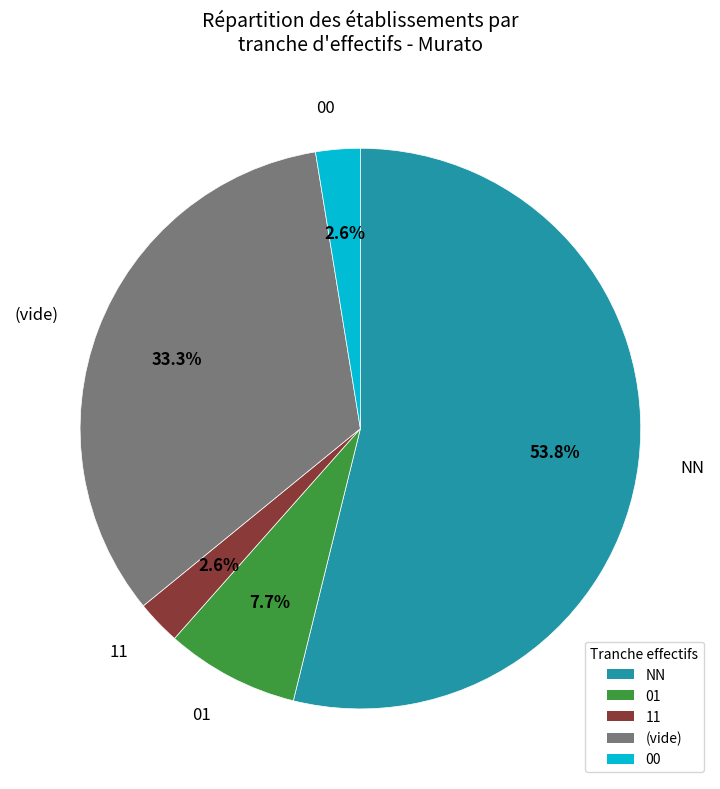

Count the number of slices in the pie.

5